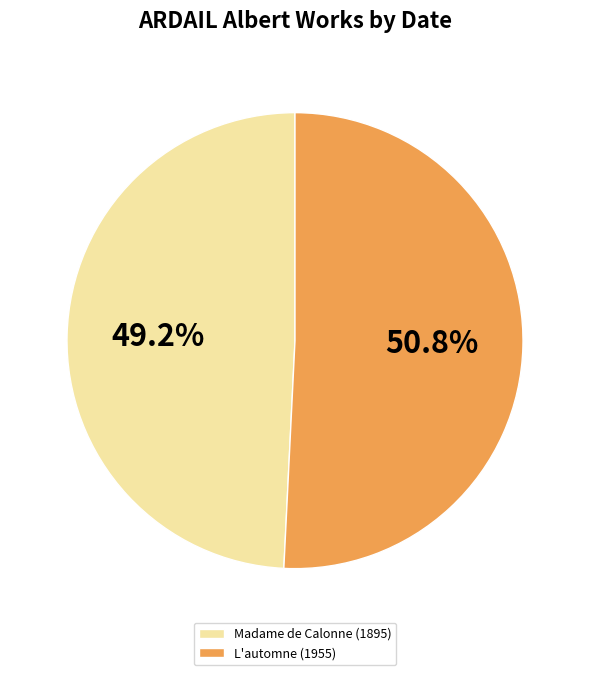

To the nearest percent, what is the difference between the largest and smallest slice percentages?

2%